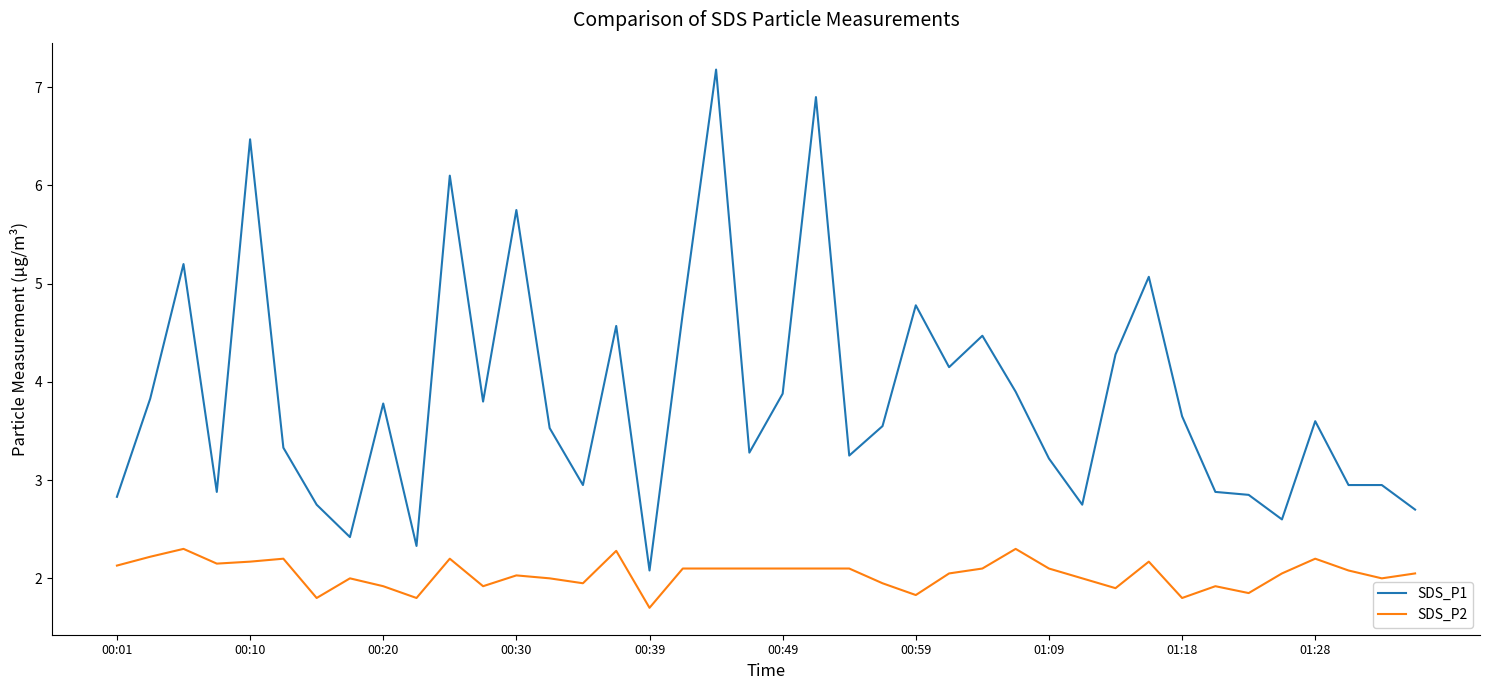

What are all the series names shown in the legend?

SDS_P1, SDS_P2